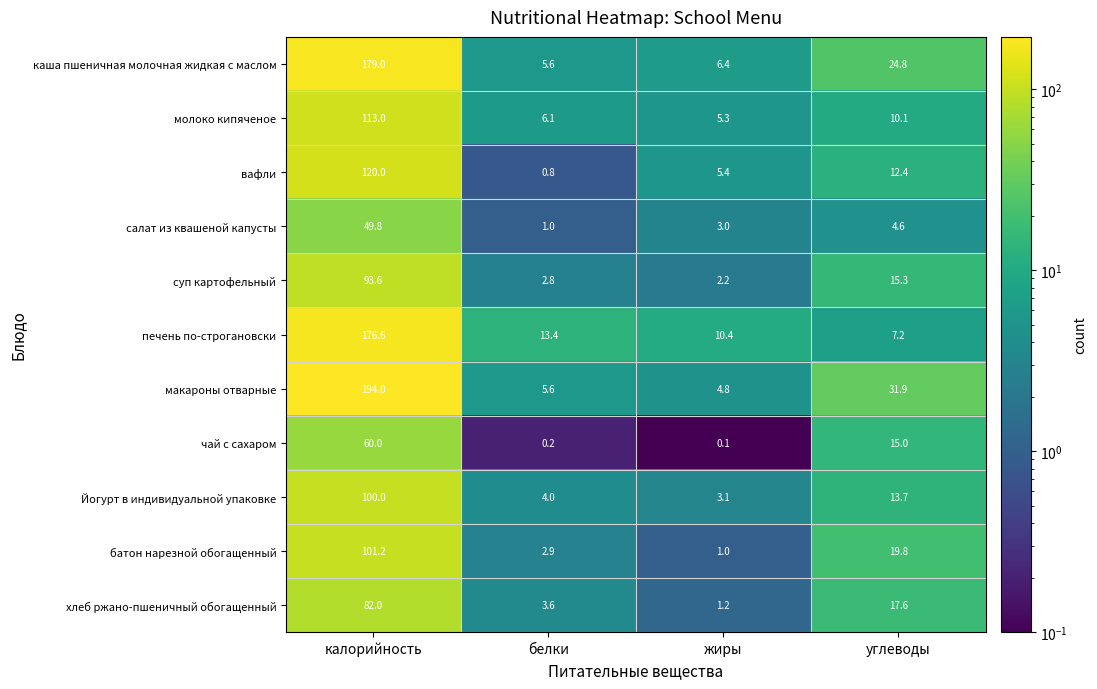

What is the spread (max minus min) of values at углеводы?

27.3